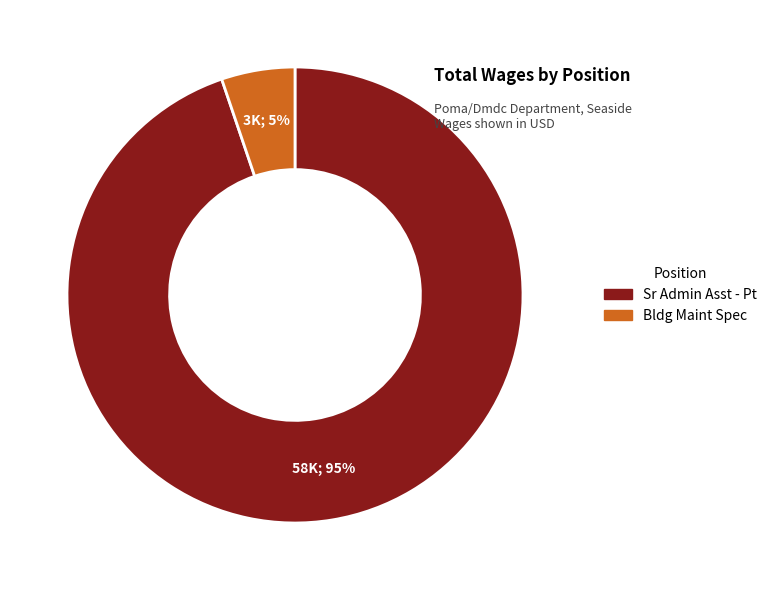

Which slice represents more than half of the pie?

Sr Admin Asst - Pt